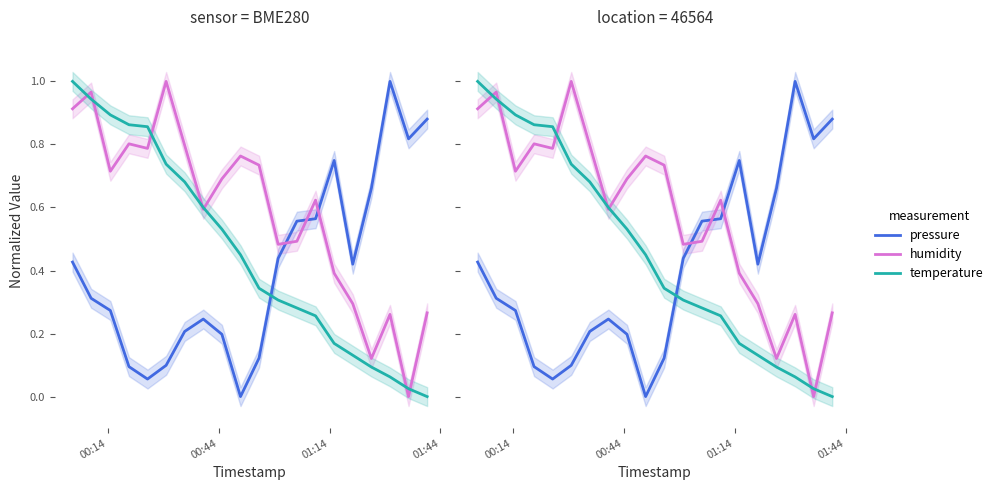

In pressure, how many points are higher than both neighbors (excluding endpoints)?

3